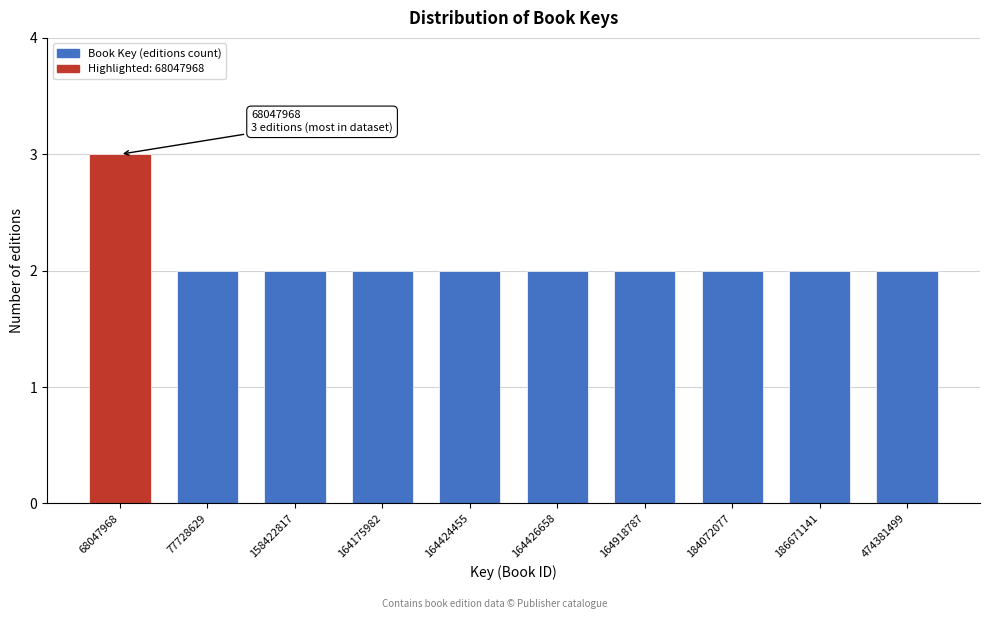

Reading left to right, transcribe all the data shown in this chart.

3	2	2	2	2	2	2	2	2	2